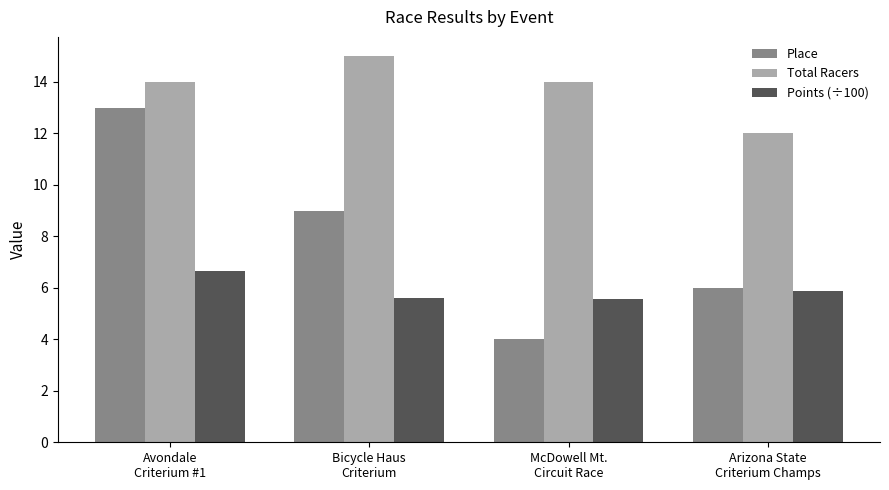

What is the average value of the Place series?

8.0